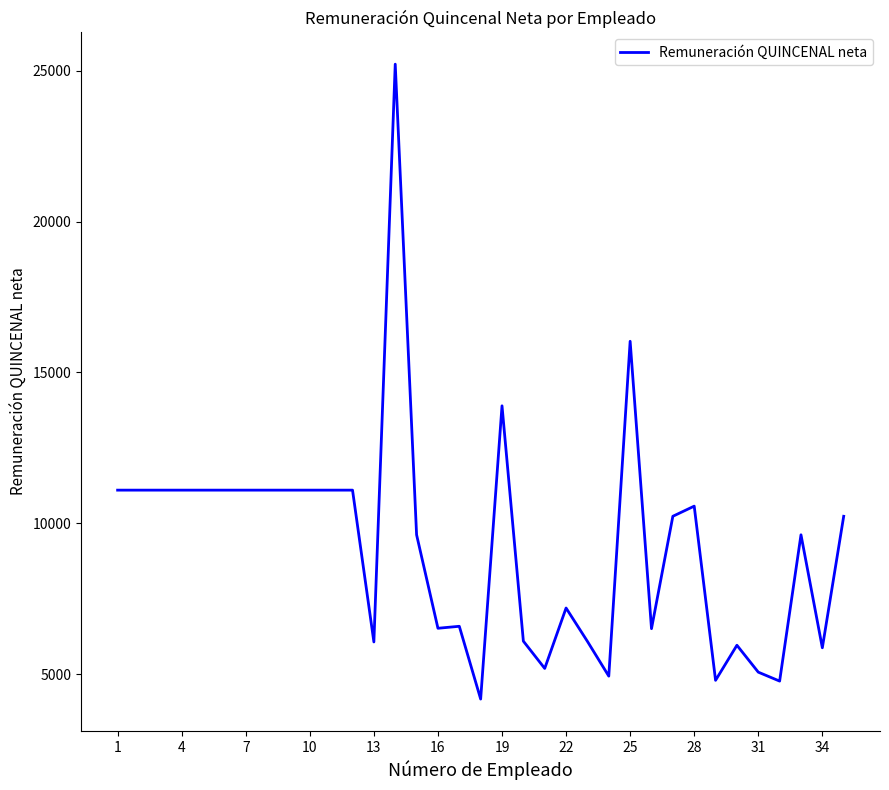

What is the greatest value displayed?

25219.5